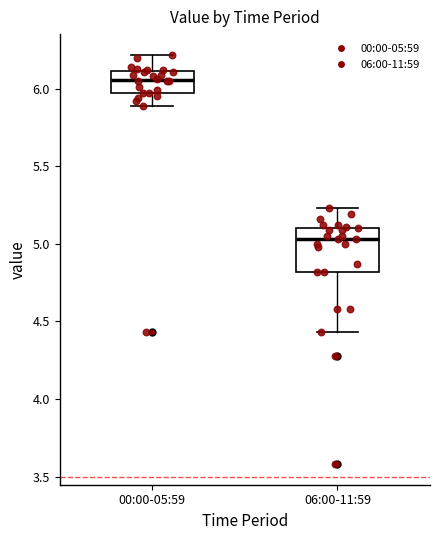

Where is the lower edge of the box for 06:00-11:59 on the y-axis? The values are not printed on the chart, so give them approximately, as read against the axis.

4.80